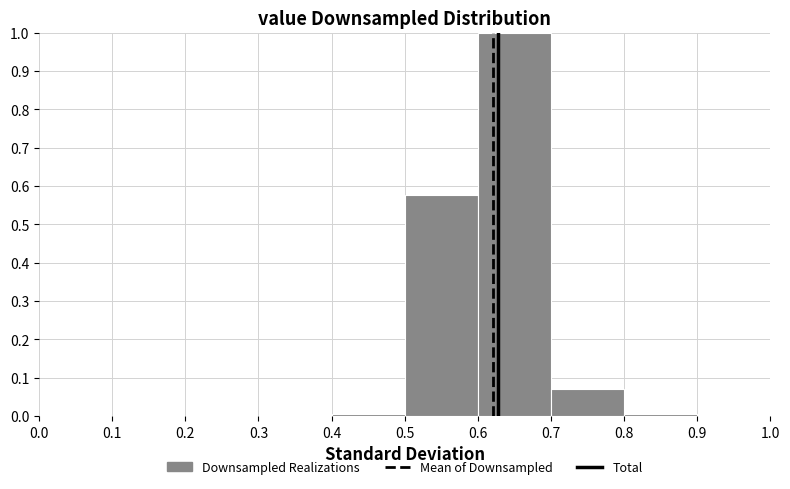

Reading left to right, transcribe this chart: for each bar, give the range it covers on the x-axis and its height. The values are not printed on the chart, so give them approximately, as read against the axis.

0.0 to 0.1: 0
0.1 to 0.2: 0
0.2 to 0.3: 0
0.3 to 0.4: 0
0.4 to 0.5: under 0.01
0.5 to 0.6: 0.58
0.6 to 0.7: 1.00
0.7 to 0.8: 0.07
0.8 to 0.9: under 0.01
0.9 to 1.0: 0